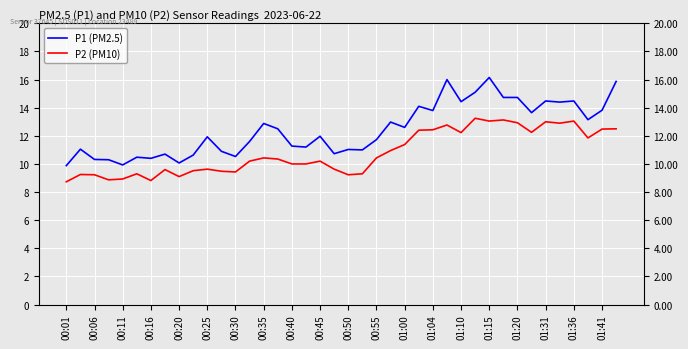

The value of P2 (PM10) at 01:00 is 11.4. True or false?

True